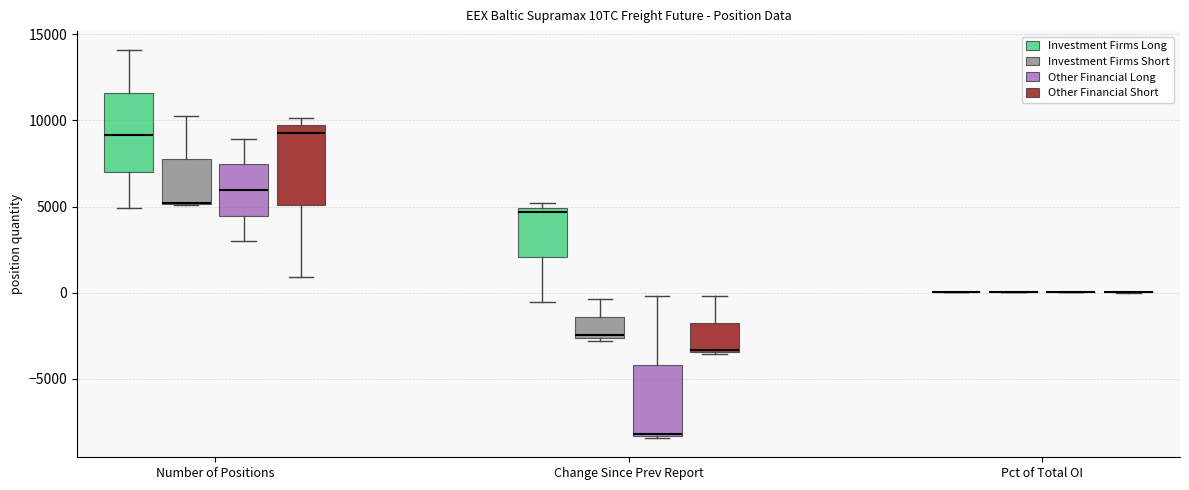

Reading left to right, transcribe this box plot: for each box, give where its median line is, the range the box spans, and where its two whiskers end, as read against the y-axis. The values are not printed on the chart, so give them approximately, as read against the axis.

Number of Positions (Investment Firms Long): median 9000, box 7000 to 11500, whiskers 5000 to 14000
Number of Positions (Investment Firms Short): median 5000 (drawn on the box's lower edge), box 5000 to 7500, whiskers 5000 to 10500
Number of Positions (Other Financial Long): median 6000, box 4500 to 7500, whiskers 3000 to 9000
Number of Positions (Other Financial Short): median 9500 (just below the box's upper edge), box 5000 to 9500, whiskers 1000 to 10000
Change Since Prev Report (Investment Firms Long): median 4500, box 2000 to 5000, whiskers -500 to 5000 (just above the box's upper edge)
Change Since Prev Report (Investment Firms Short): median -2500 (just above the box's lower edge), box -2500 to -1500, whiskers -3000 to -500
Change Since Prev Report (Other Financial Long): median -8000, box -8500 to -4000, whiskers -8500 to 0
Change Since Prev Report (Other Financial Short): median -3500, box -3500 to -2000, whiskers -3500 to 0
Pct of Total OI (Investment Firms Long): box collapsed to a line at 0, whiskers 0 to 0
Pct of Total OI (Investment Firms Short): box collapsed to a line at 0, whiskers 0 to 0
Pct of Total OI (Other Financial Long): box collapsed to a line at 0, whiskers 0 to 0
Pct of Total OI (Other Financial Short): box collapsed to a line at 0, whiskers 0 to 0